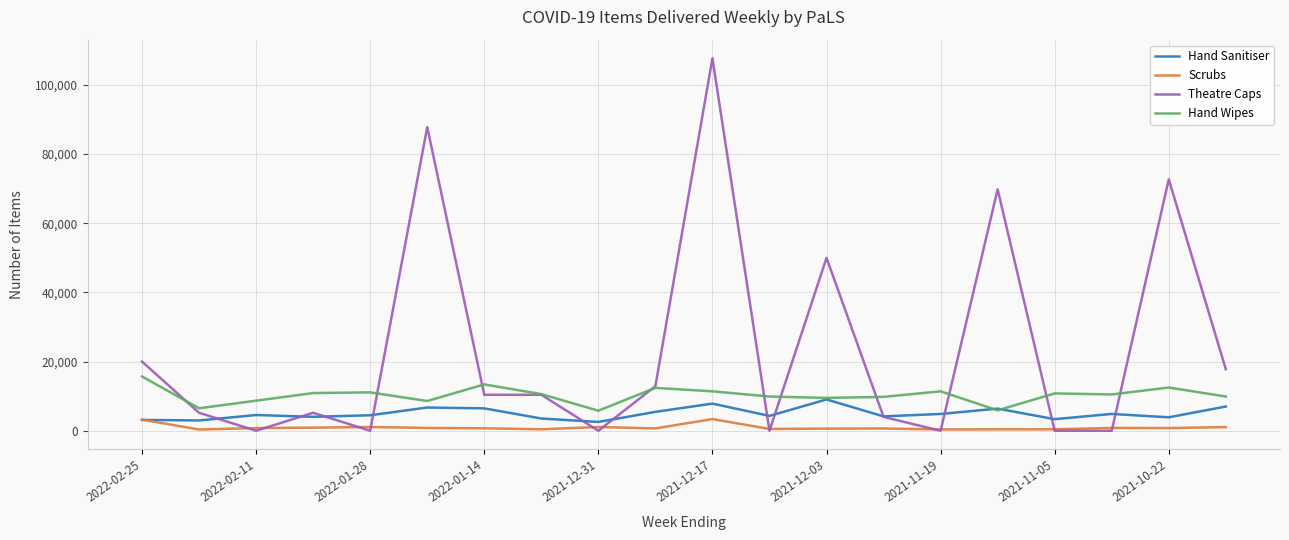

List the series in order of their overall mean, lowest first.

Scrubs, Hand Sanitiser, Hand Wipes, Theatre Caps